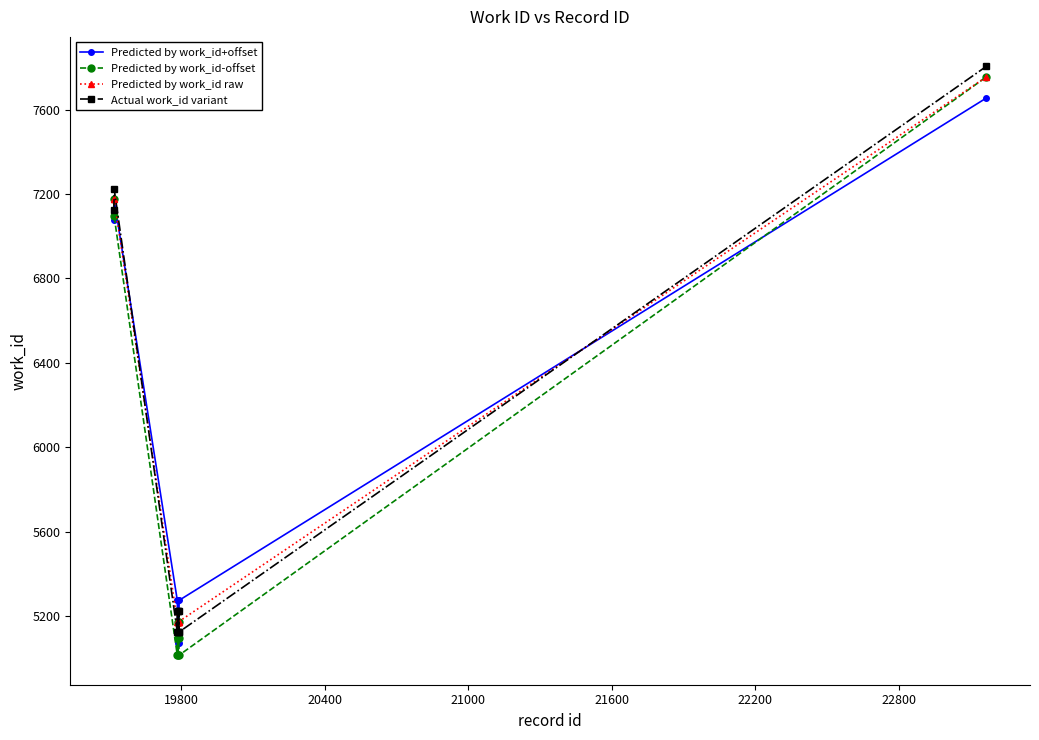

Which series has the largest range (max minus min)?

Predicted by work_id-offset